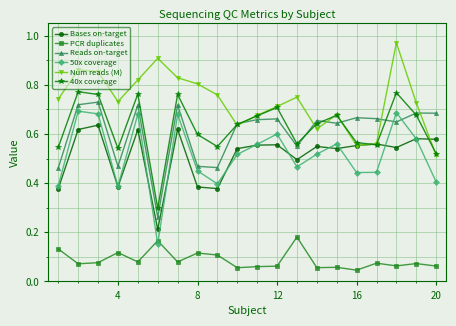

Which series has the widest spread of values?

50x coverage